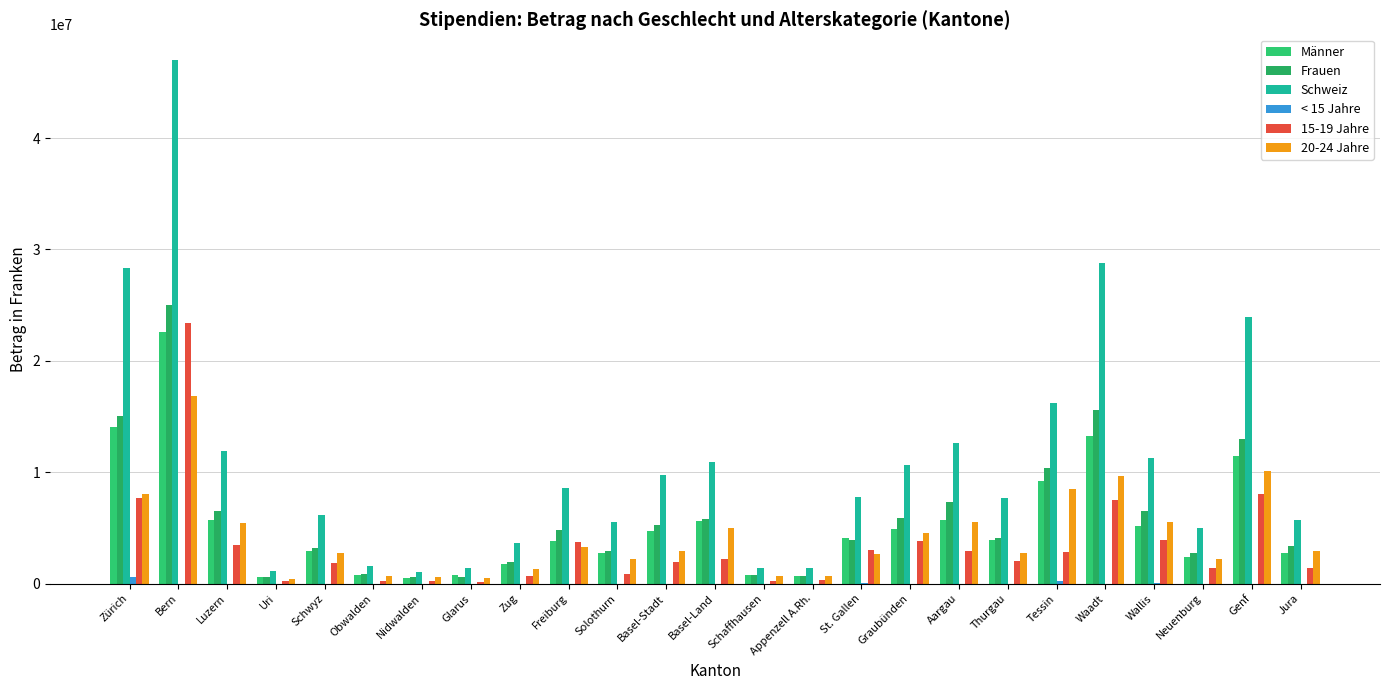

Between Luzern and Freiburg, which series saw the biggest shift?

Schweiz